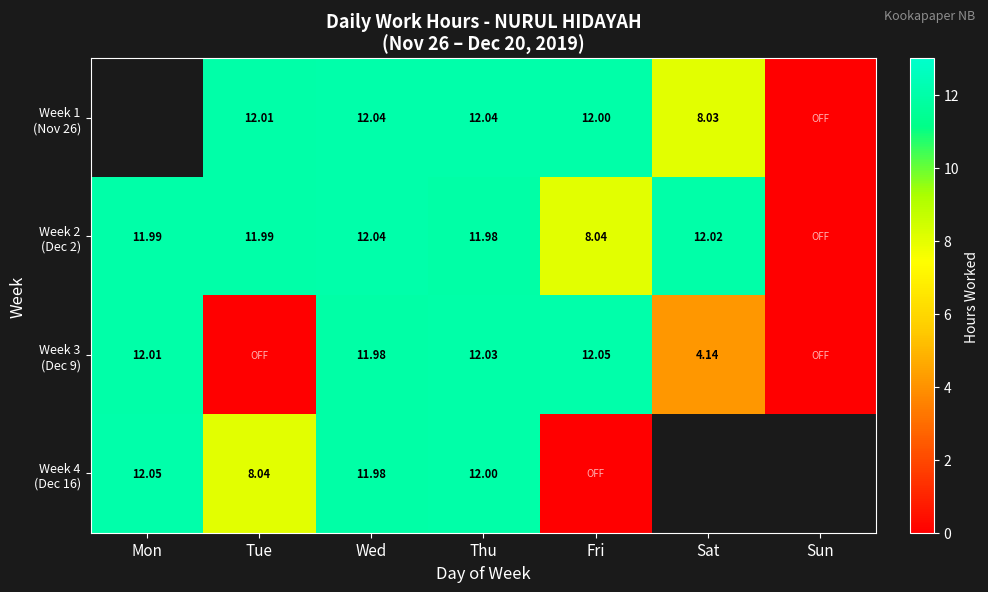

Which label corresponds to the smallest value in the chart?

Sun